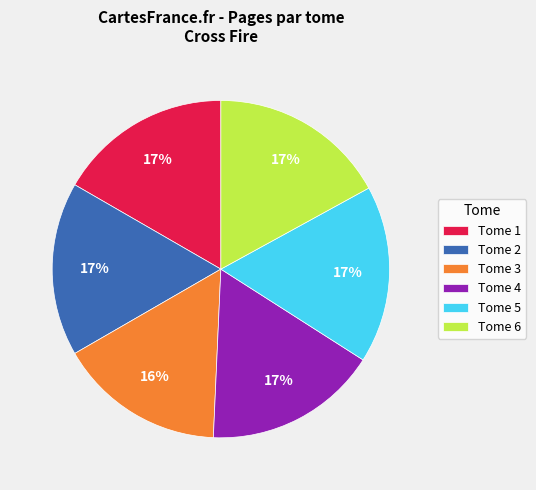

True or false: Tome 5 accounts for 25% of the total.

False